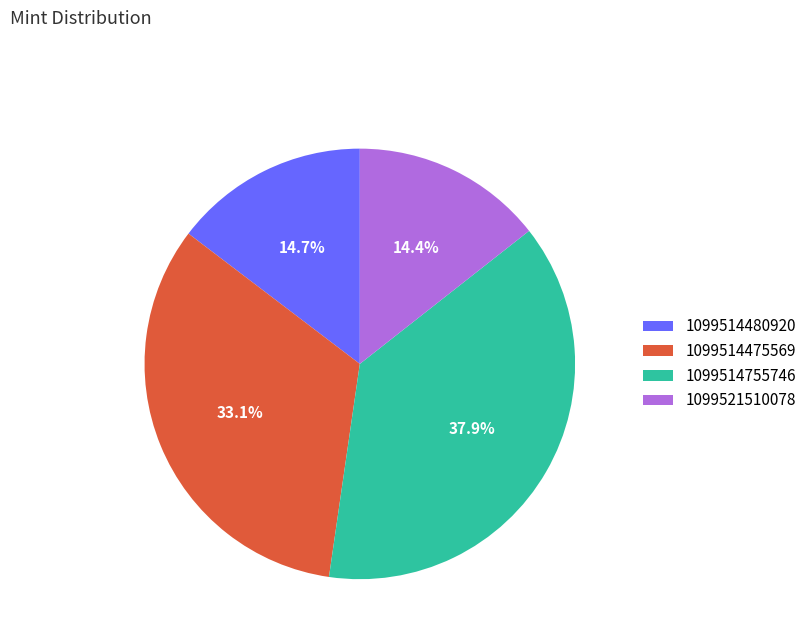

The 1099514480920 slice represents 15% of the pie. True or false?

True